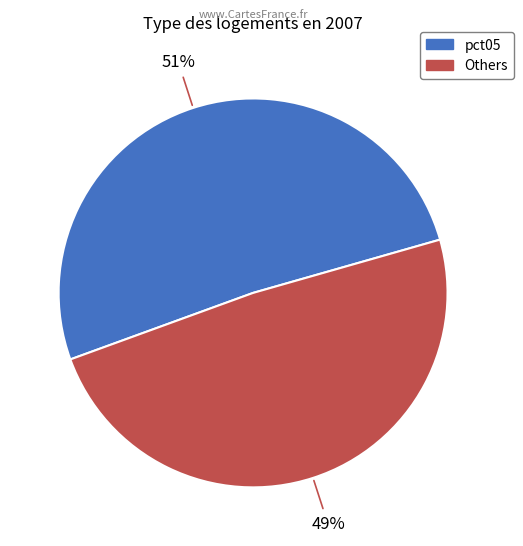

To the nearest percent, what is the average slice percentage?

50%